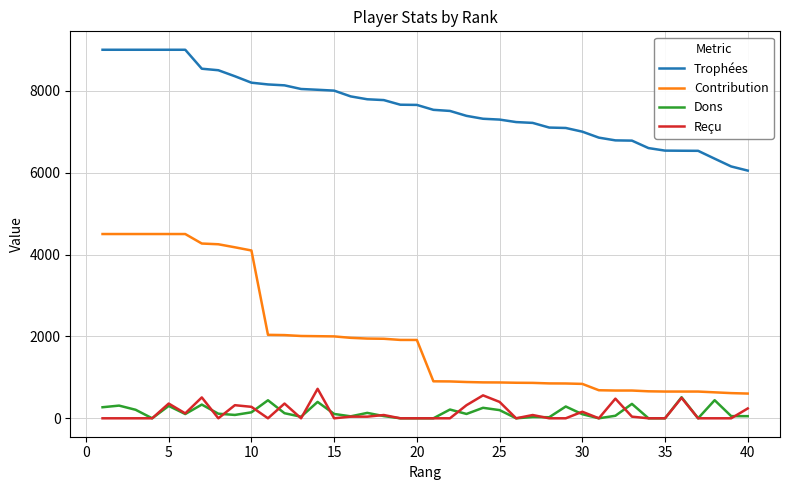

Does the chart display data point markers on the line(s)?

No